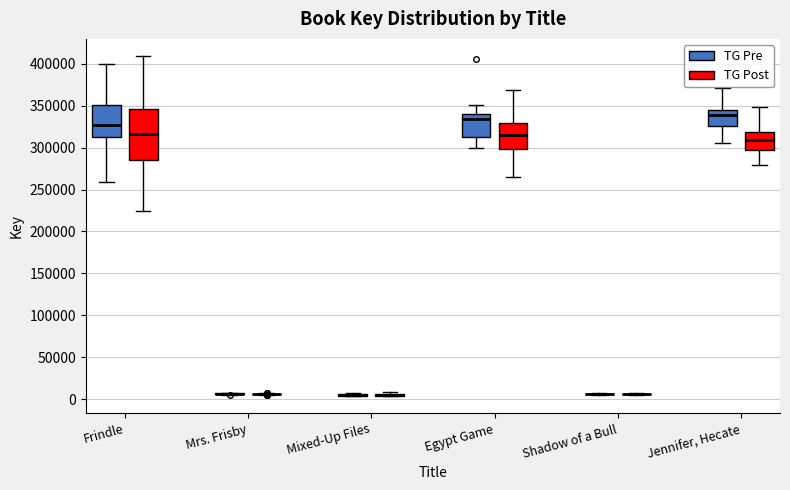

Reading left to right, read every box against the y-axis: the position of its median line, the range the box covers, and the ends of its whiskers. The values are not printed on the chart, so give them approximately, as read against the axis.

Frindle (TG Pre): median 325000, box 315000 to 350000, whiskers 260000 to 400000
Frindle (TG Post): median 315000, box 285000 to 345000, whiskers 225000 to 410000
Mrs. Frisby (TG Pre): box collapsed to a line at 5000, whiskers 5000 to 5000
Mrs. Frisby (TG Post): box collapsed to a line at 5000, whiskers 5000 to 5000
Mixed-Up Files (TG Pre): box collapsed to a line at 5000, whiskers 5000 to 5000
Mixed-Up Files (TG Post): box collapsed to a line at 5000, whiskers 5000 to 10000
Egypt Game (TG Pre): median 335000, box 315000 to 340000, whiskers 300000 to 350000
Egypt Game (TG Post): median 315000, box 300000 to 330000, whiskers 265000 to 370000
Shadow of a Bull (TG Pre): box collapsed to a line at 5000, whiskers 5000 to 5000
Shadow of a Bull (TG Post): box collapsed to a line at 5000, whiskers 5000 to 5000
Jennifer, Hecate (TG Pre): median 340000, box 325000 to 345000, whiskers 305000 to 370000
Jennifer, Hecate (TG Post): median 310000, box 295000 to 320000, whiskers 280000 to 350000